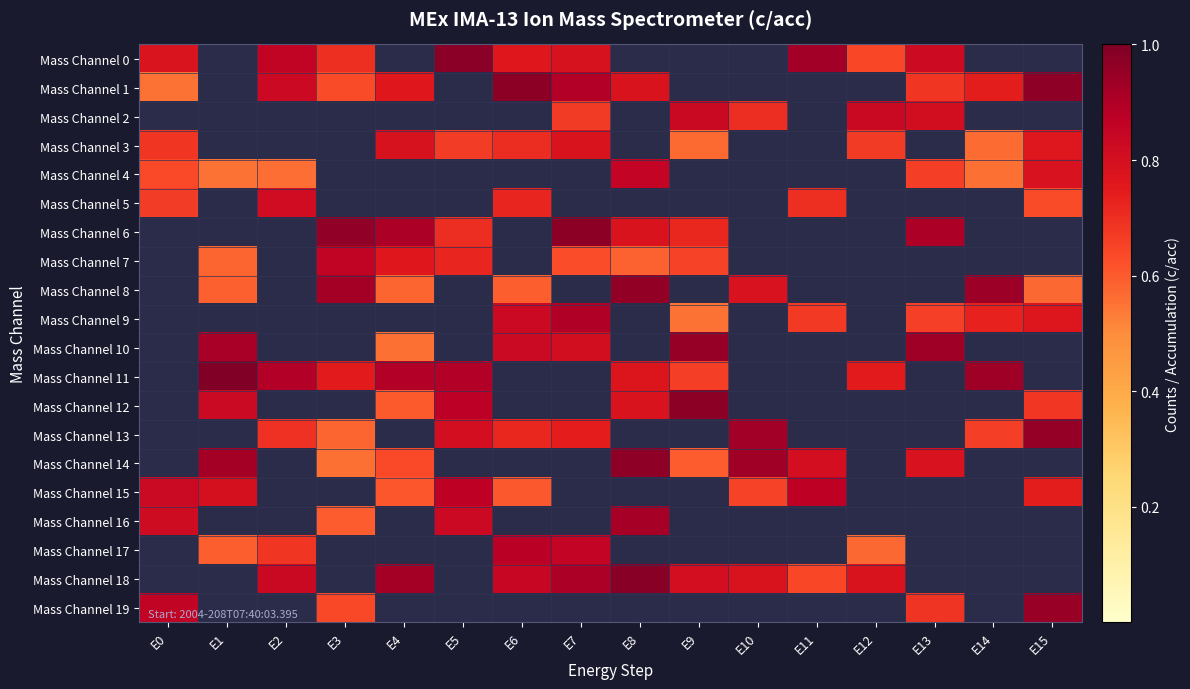

Between E15 and E7, which is larger?

E7